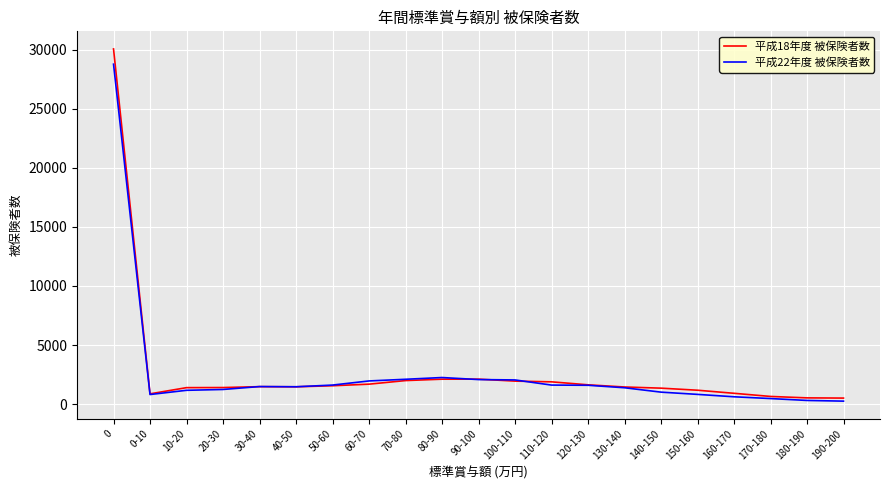

The value of 平成22年度 被保険者数 at 30-40 is 1485. True or false?

True